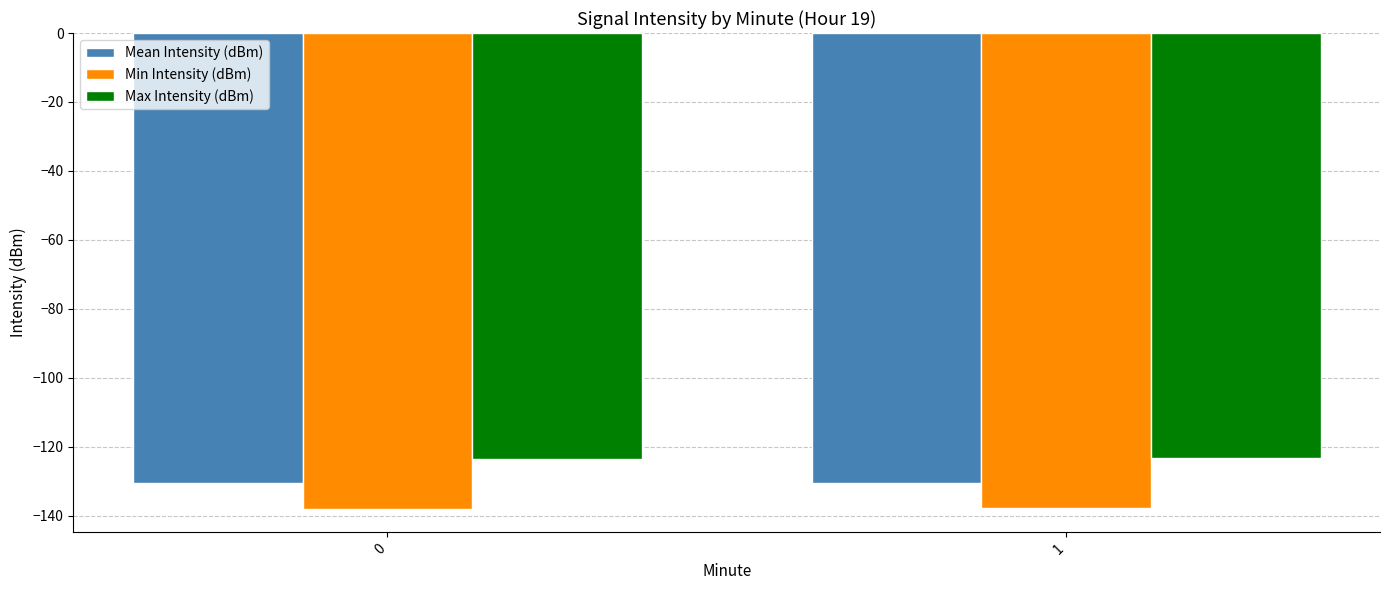

Which series has the largest total across all categories?

Max Intensity (dBm)